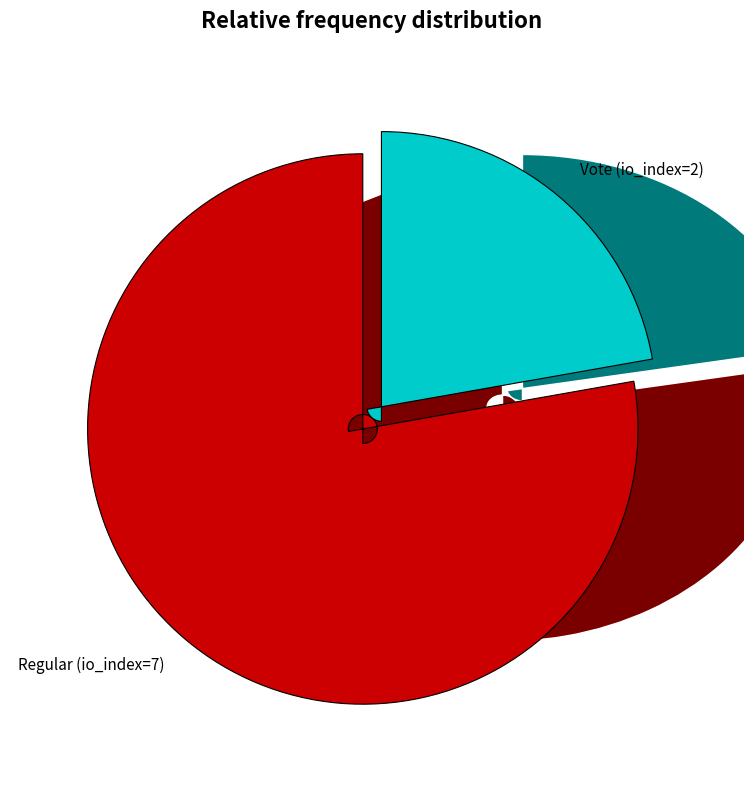

To the nearest percent, what is the average slice percentage?

50%